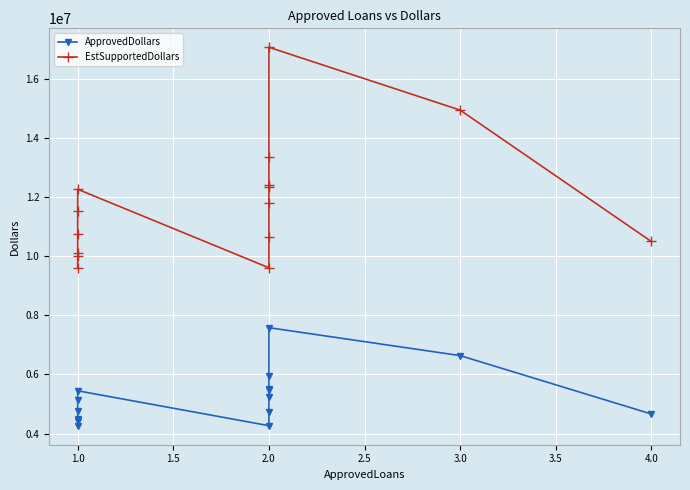

True or false: EstSupportedDollars and ApprovedDollars intersect in this chart.

False